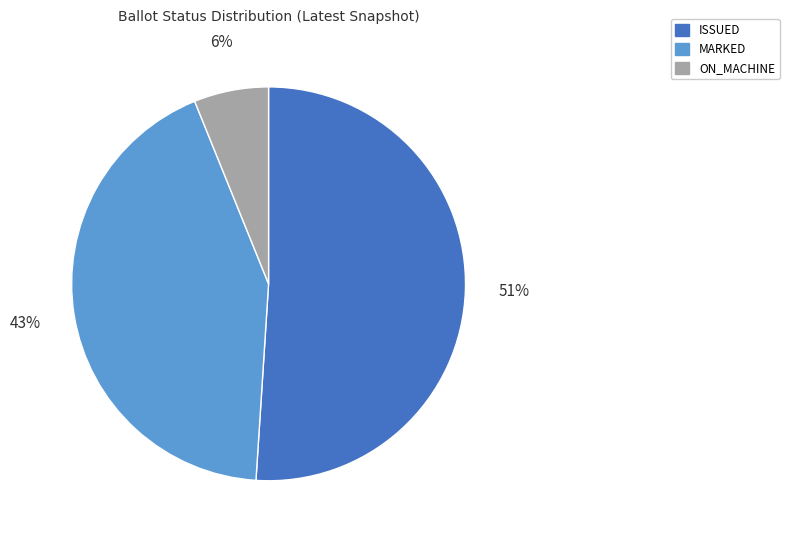

To the nearest percent, what is the difference between the largest and smallest slice percentages?

45%